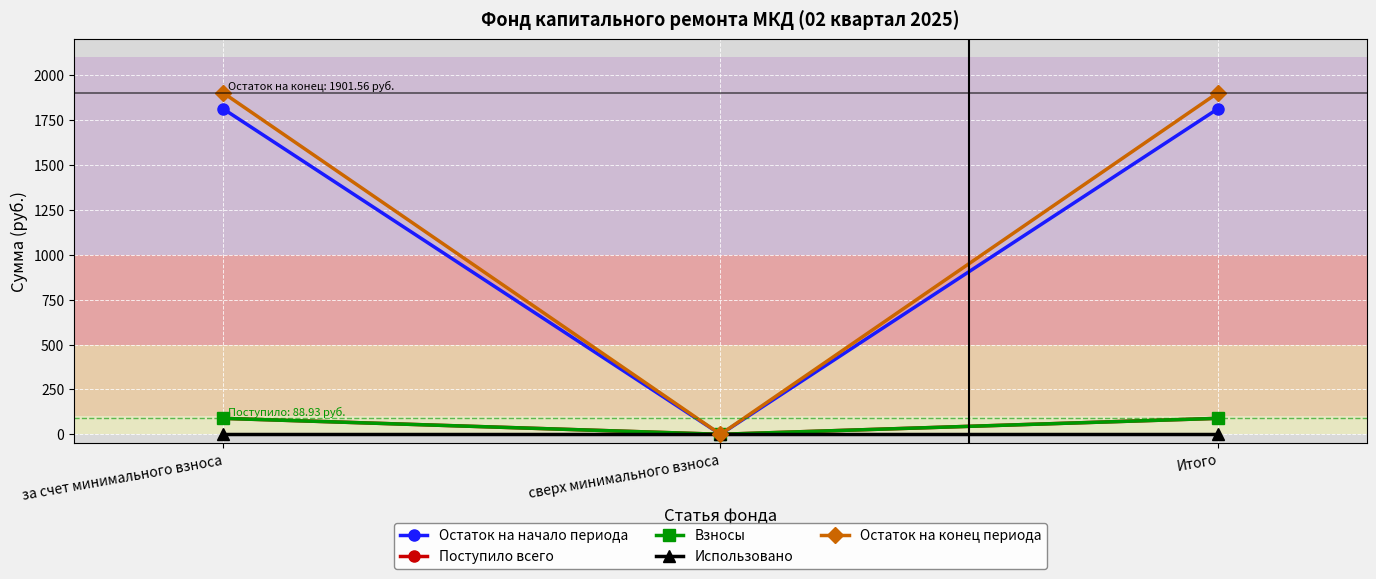

Reading left to right, transcribe all the data shown in this chart.

Остаток на начало периода: за счет минимального взноса=1812.6	сверх минимального взноса=0.0	Итого=1812.6
Поступило всего: за счет минимального взноса=88.9	сверх минимального взноса=0.0	Итого=88.9
Взносы: за счет минимального взноса=88.7	сверх минимального взноса=0.0	Итого=88.7
Использовано: за счет минимального взноса=0.0	сверх минимального взноса=0.0	Итого=0.0
Остаток на конец периода: за счет минимального взноса=1901.6	сверх минимального взноса=0.0	Итого=1901.6